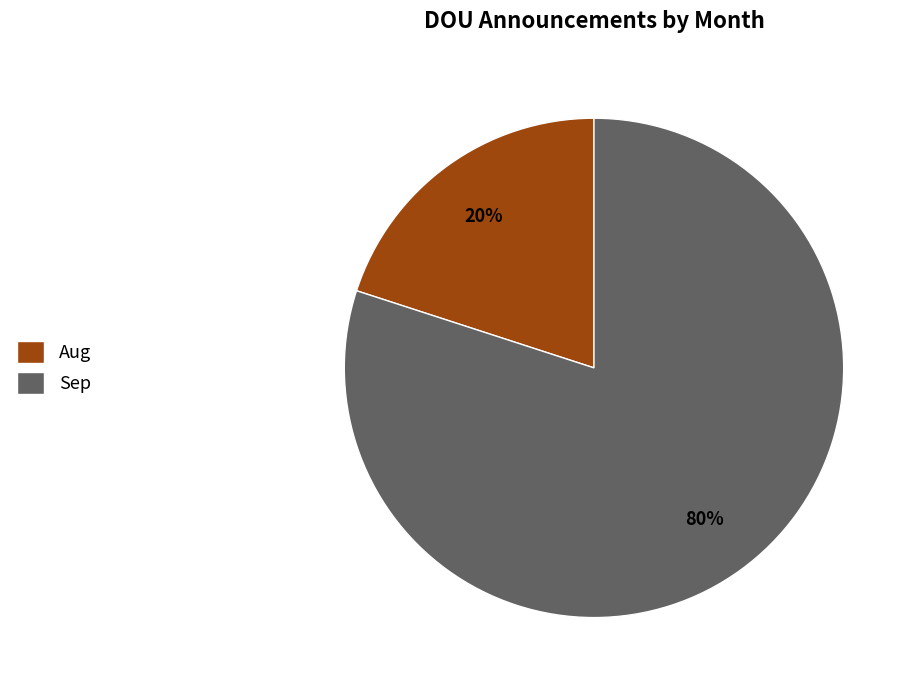

What is the majority slice?

Sep